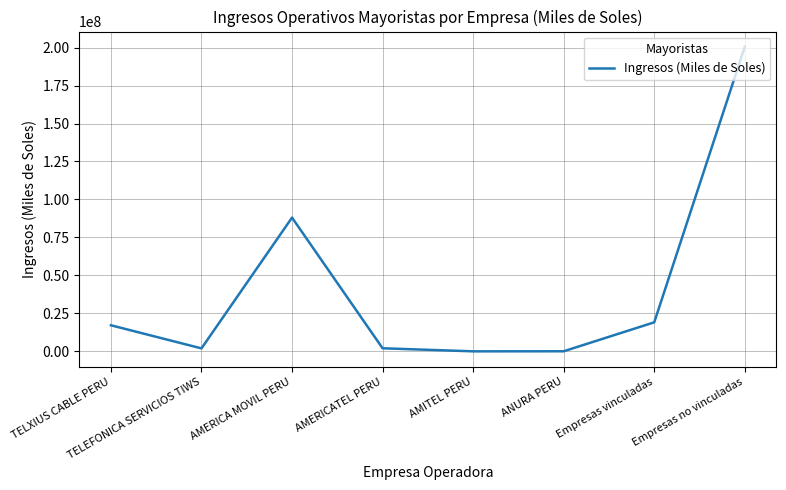

At which category does the chart reach its peak across all series?

Empresas no vinculadas